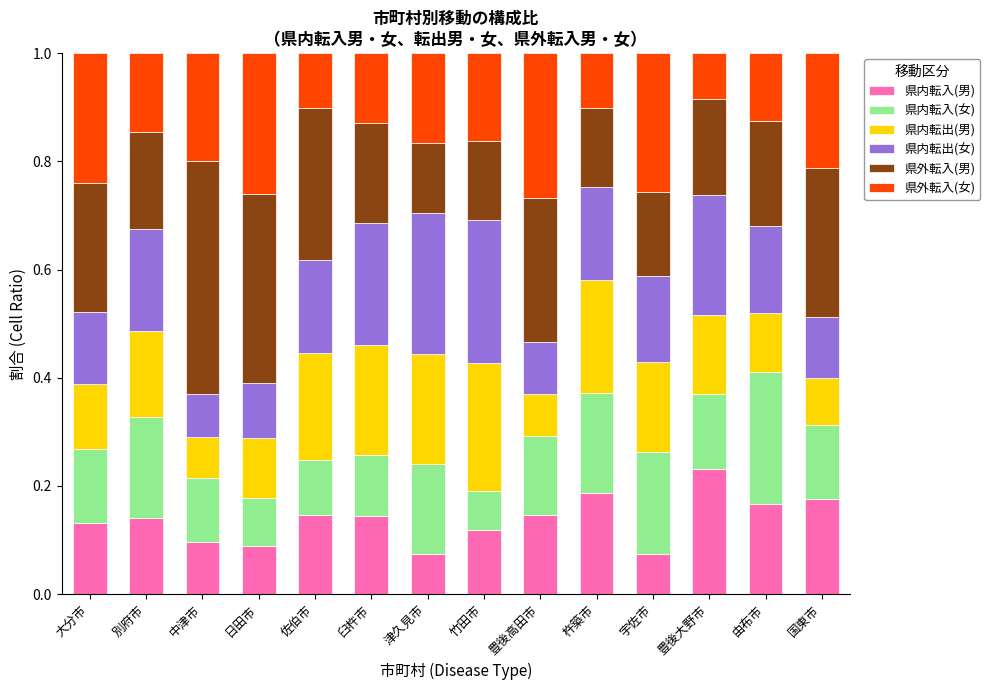

What is the total value across all series at 大分市?

1.0